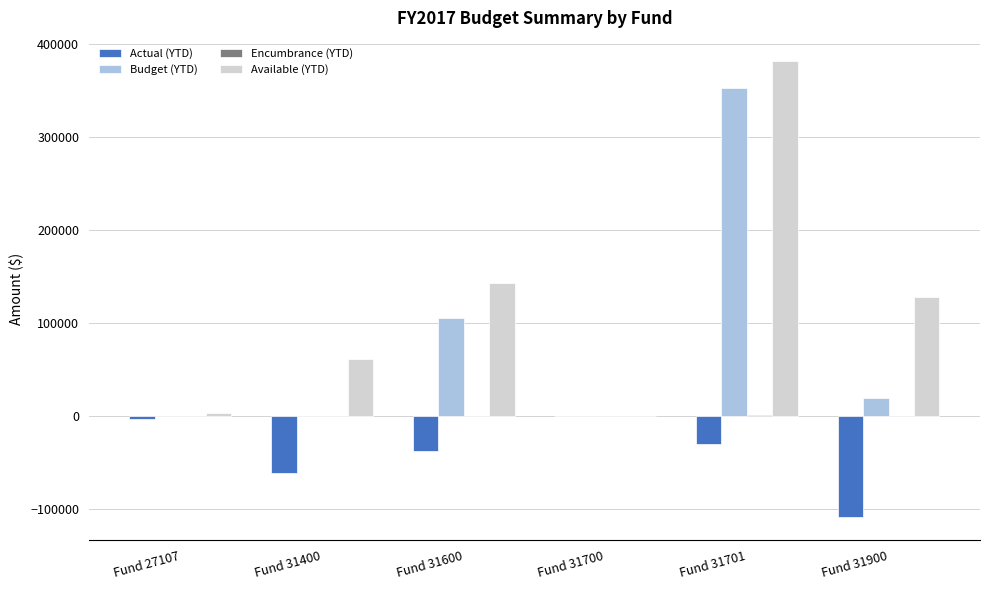

What is the sum of the Available (YTD) values at Fund 31900 and Fund 31600?

271797.3